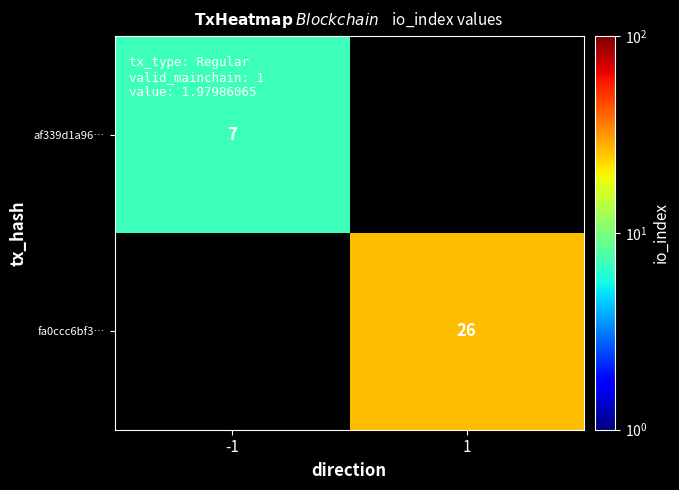

The value of af339d1a96… at -1 is 10. True or false?

False